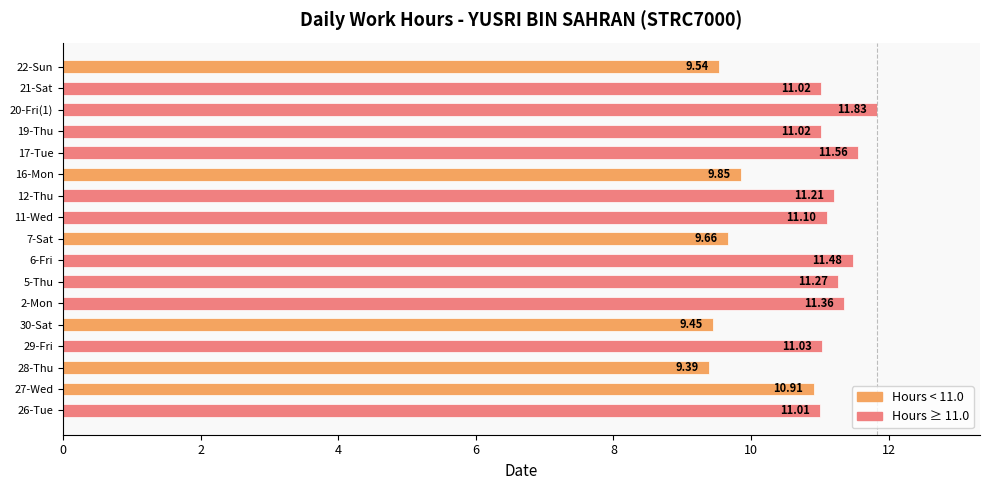

What is the sum of all values?

182.7